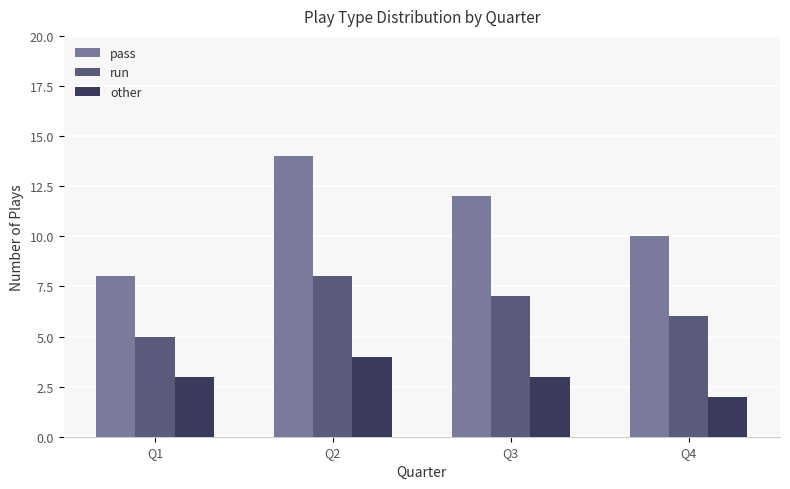

Reading left to right, transcribe all the data shown in this chart.

pass: 8	14	12	10
run: 5	8	7	6
other: 3	4	3	2